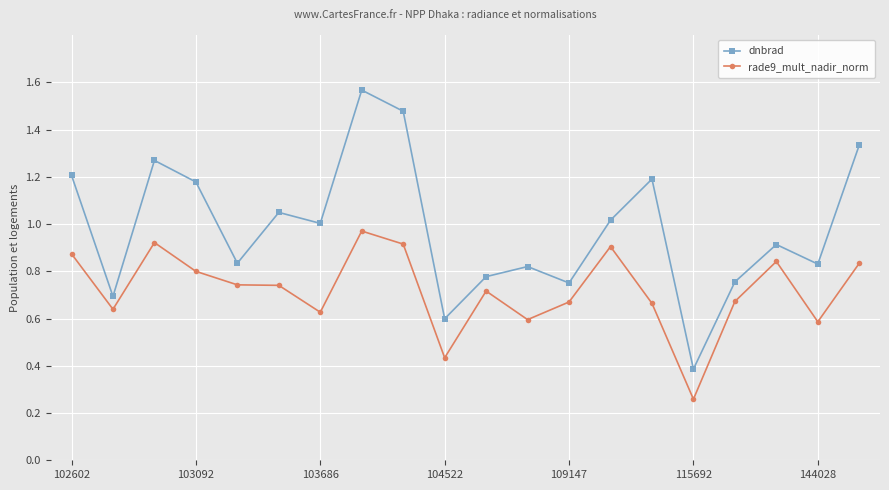

What is the sum of all dnbrad values?

19.6